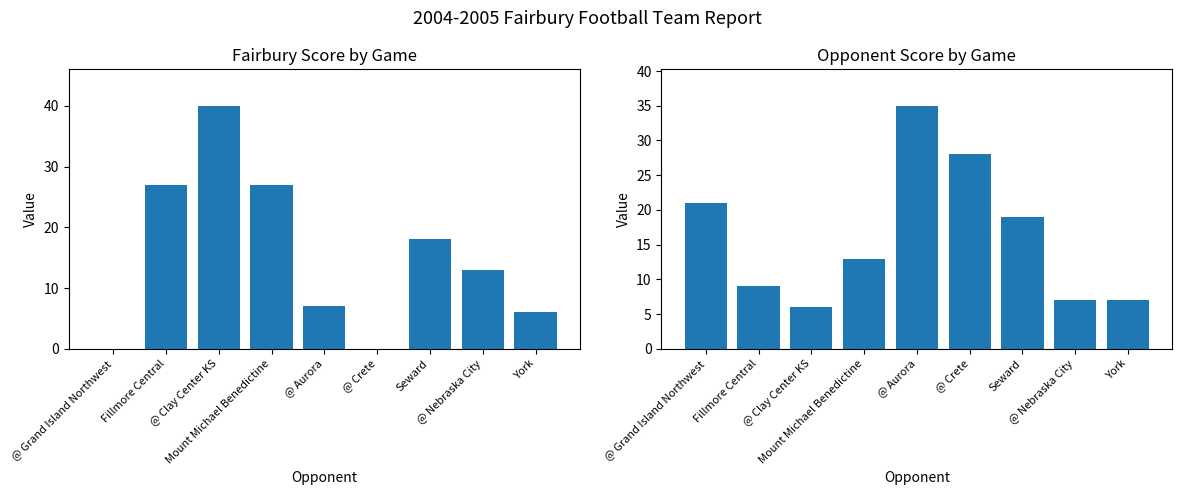

At which label does Score first exceed 13?

Fillmore Central